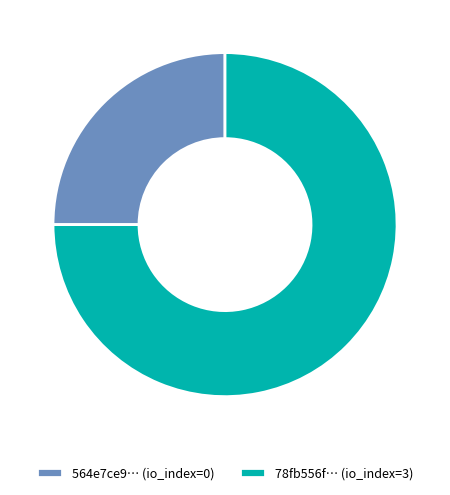

What is the largest slice in the pie chart?

78fb556f… (io_index=3)